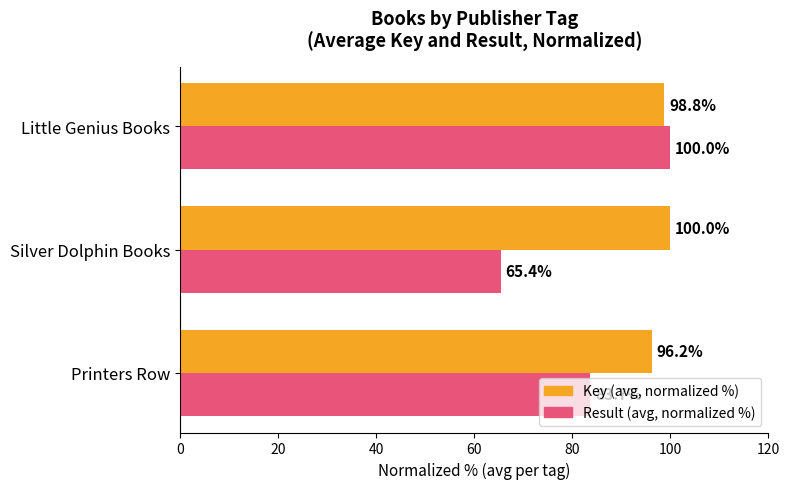

Rank the series by their average value, from lowest to highest.

Result (avg, normalized %), Key (avg, normalized %)